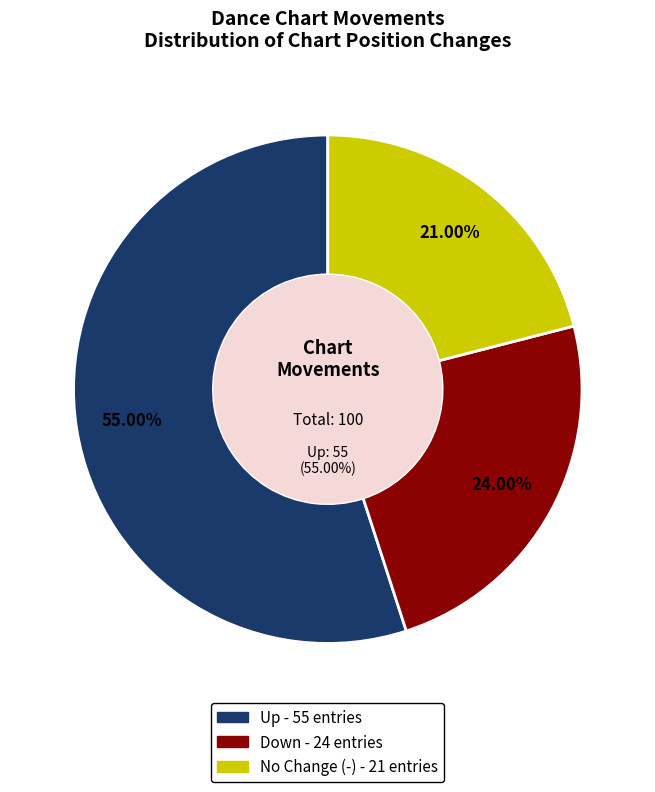

Is the sum of down and - greater than half?

No